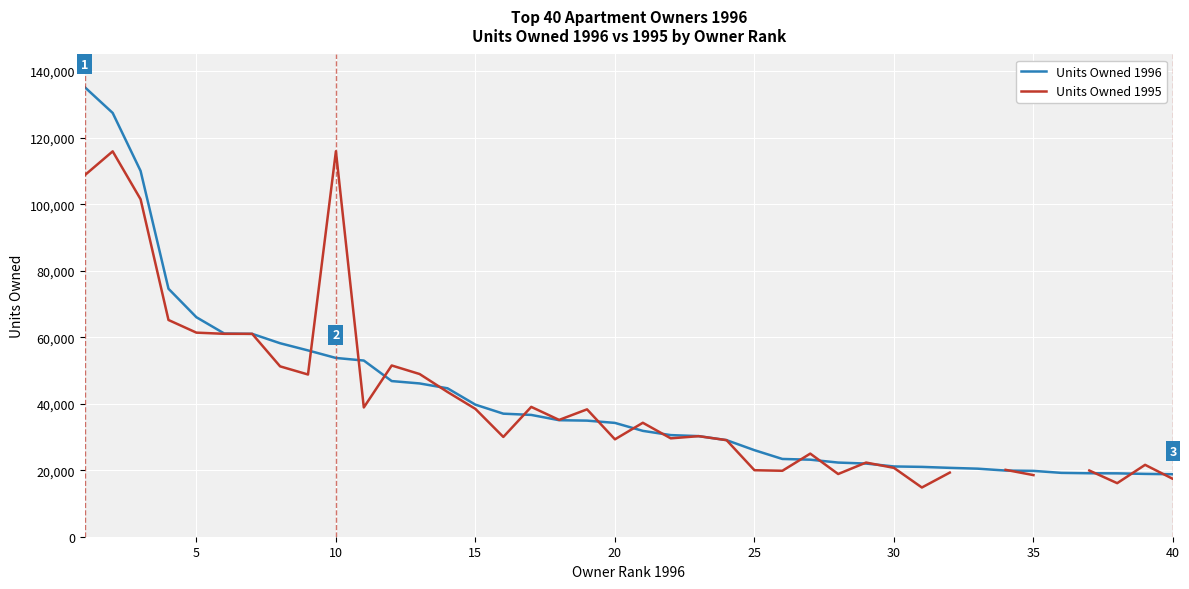

How many data points does each series have?

40